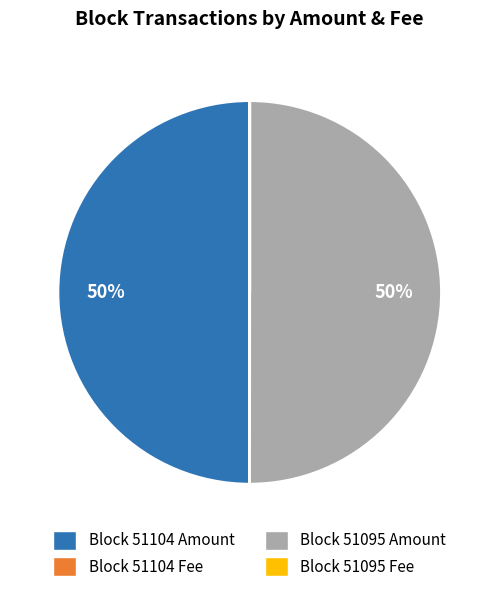

To the nearest percent, what is the average slice percentage?

25%